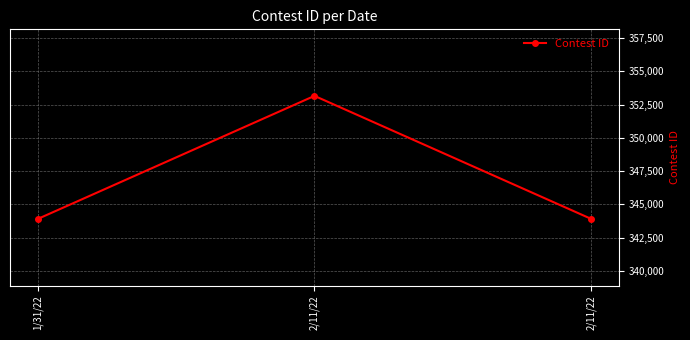

Where is the data nearest to the value 348528?

2/11/22